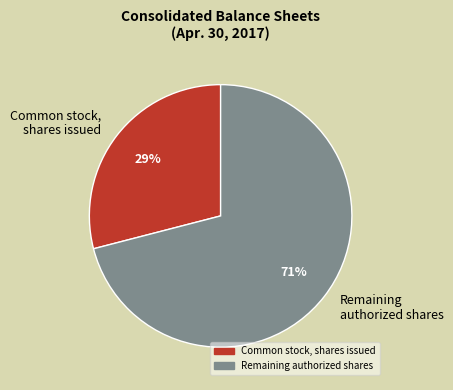

Count the number of slices in the pie.

2